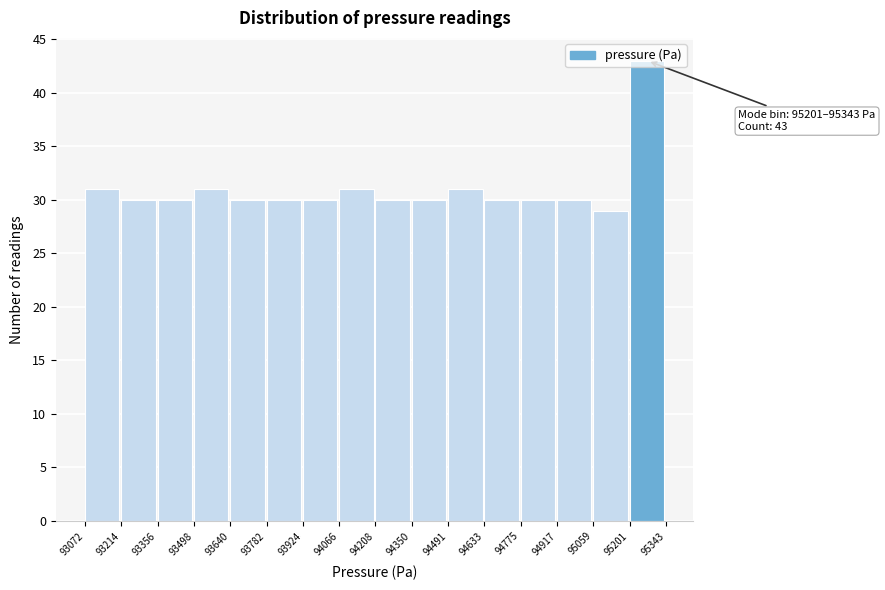

Over which range of the x-axis is the bar tallest?

95201 to 95343